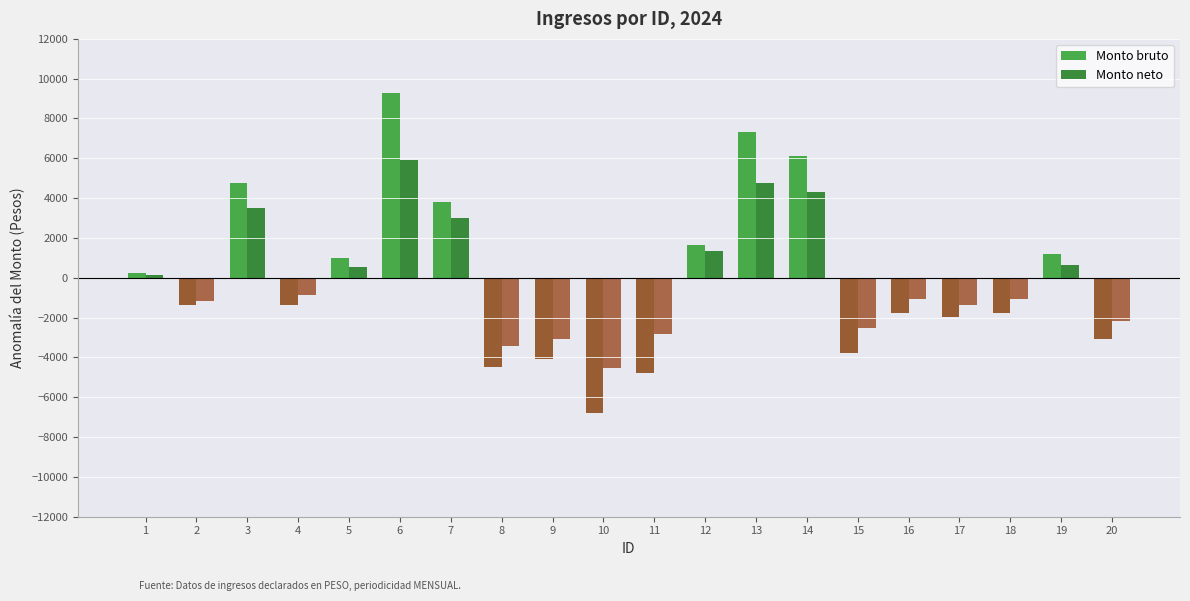

What is the total value across all series at 8?

-7883.9